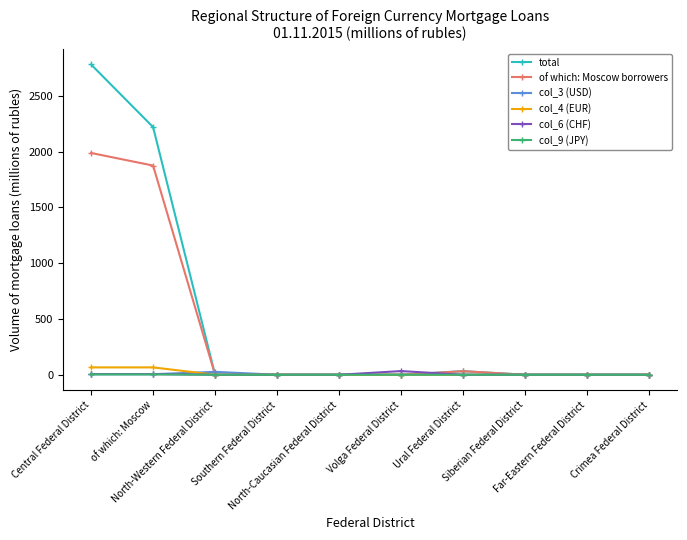

How many data points does each series have?

10